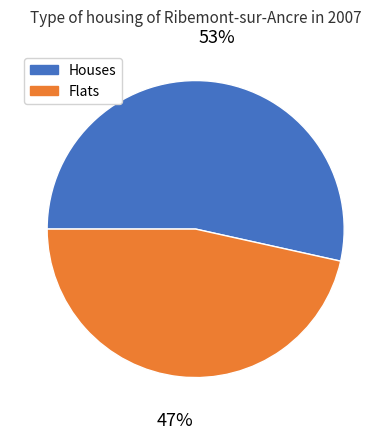

To the nearest percent, what percentage of the pie is Houses?

53%